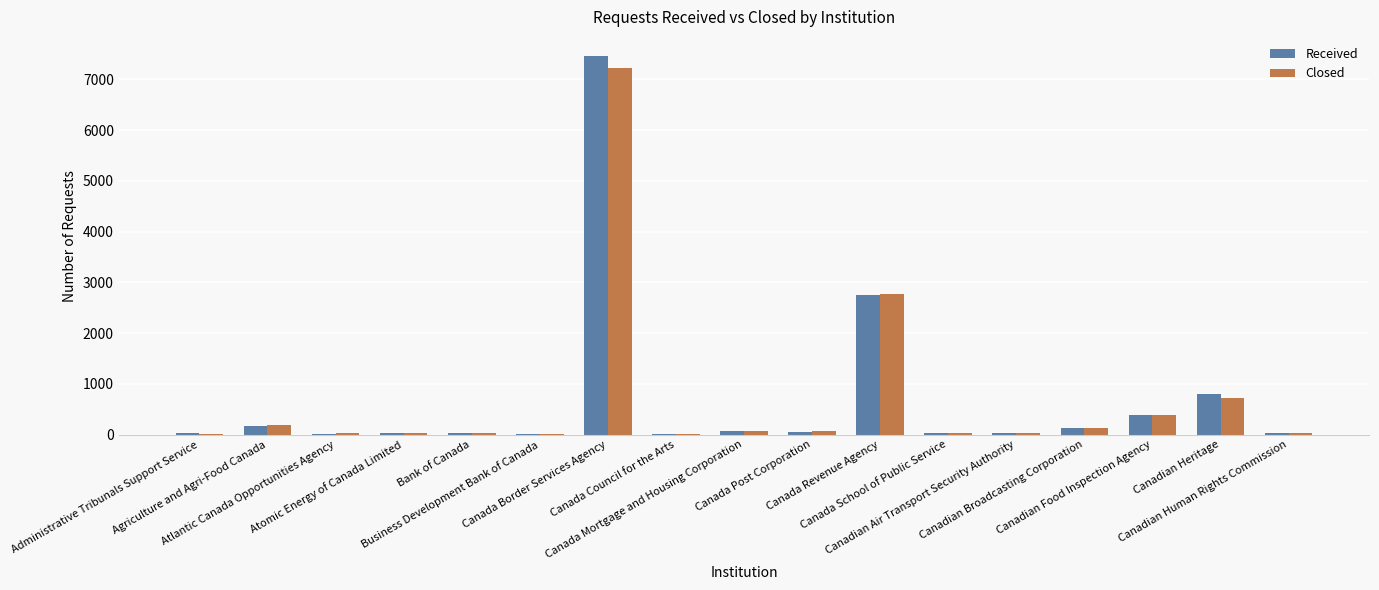

True or false: Closed has a value of 3 at Canada Council for the Arts.

False